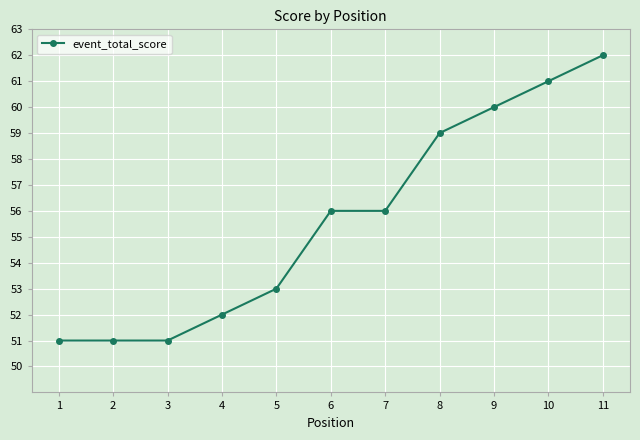

What is the value of the 1st point from the left?

51